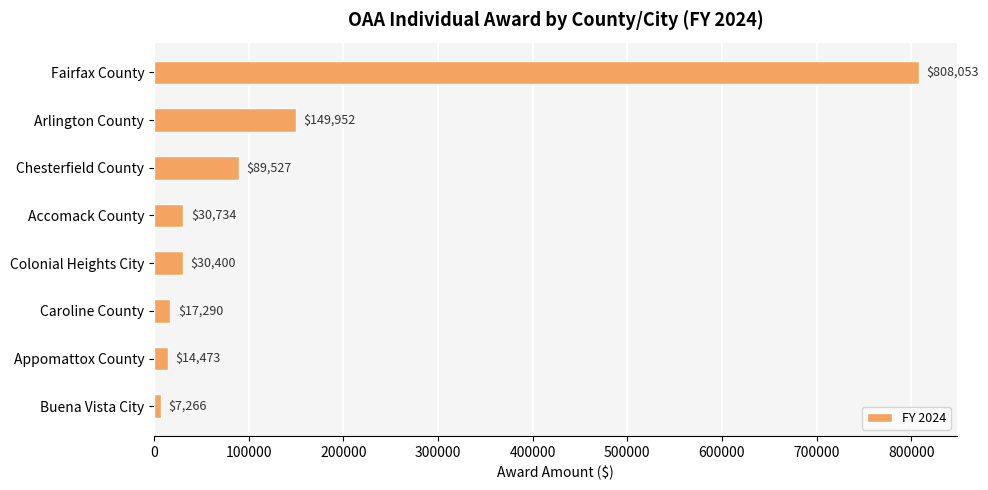

Reading top to bottom, list all the values displayed in this chart.

Fairfax County=808053	Arlington County=149952	Chesterfield County=89527	Accomack County=30734	Colonial Heights City=30400	Caroline County=17290	Appomattox County=14473	Buena Vista City=7266